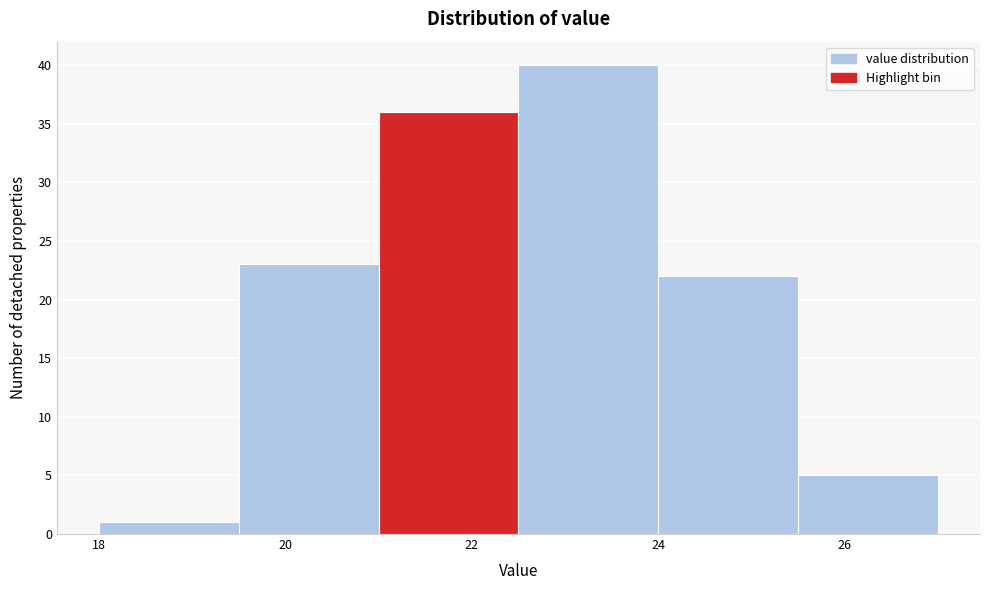

Reading left to right, list every bar in this chart as the range it spans on the x-axis followed by its height. Neither the bar edges nor the heights are printed on the chart, so give them approximately, as read against the axes.

18.0 to 19.5: 1
19.5 to 21.0: 23
21.0 to 22.5: 36
22.5 to 24.0: 40
24.0 to 25.5: 22
25.5 to 27.0: 5